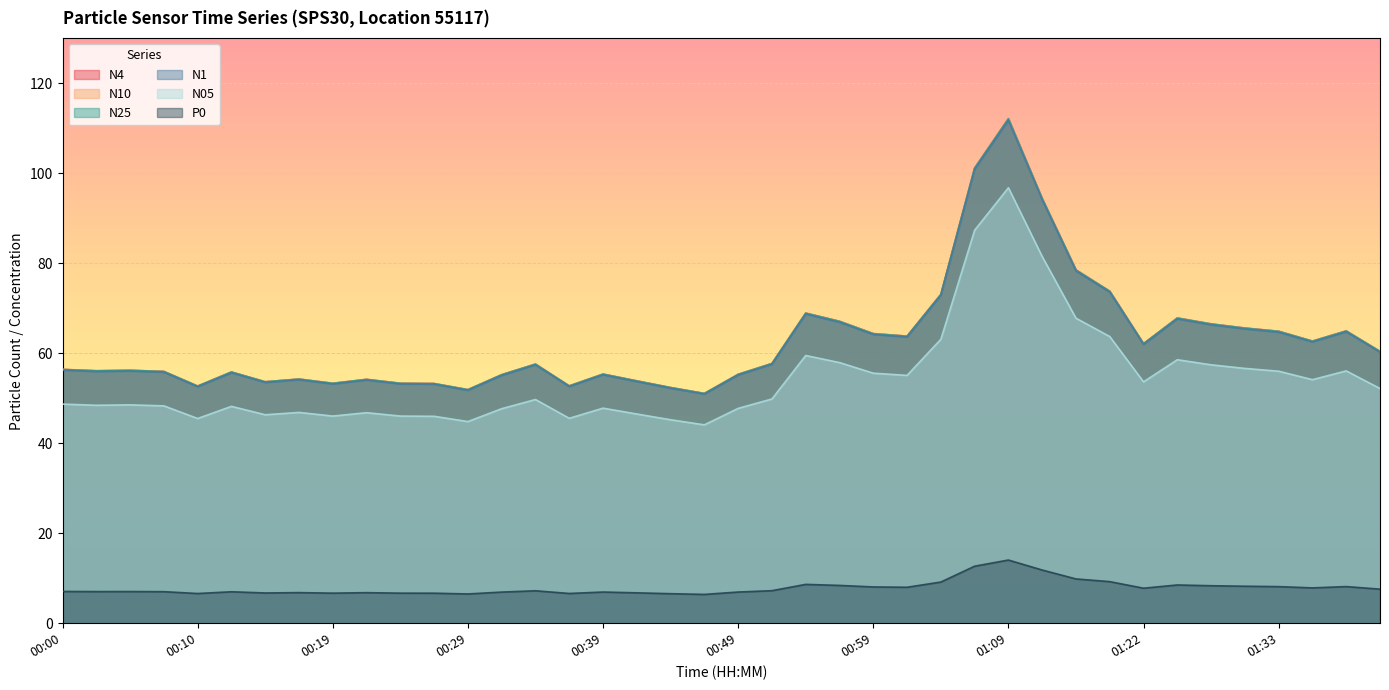

Is it true that N10 equals 92.5 at 01:28?

False